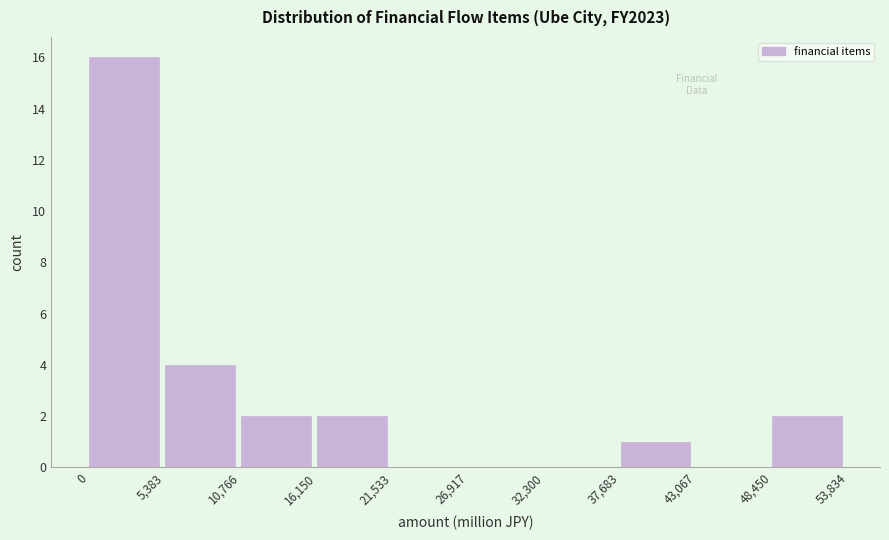

Reading left to right, transcribe this chart: for each bar, give the range it covers on the x-axis and its height. The values are not printed on the chart, so give them approximately, as read against the axis.

0 to 5,383: 16
5,383 to 10,766: 4
10,766 to 16,150: 2
16,150 to 21,533: 2
21,533 to 26,917: 0
26,917 to 32,300: 0
32,300 to 37,683: 0
37,683 to 43,067: 1
43,067 to 48,450: 0
48,450 to 53,834: 2